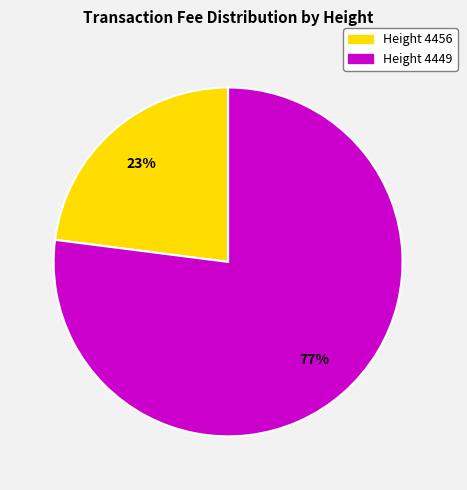

To the nearest percent, what is the average slice percentage?

50%